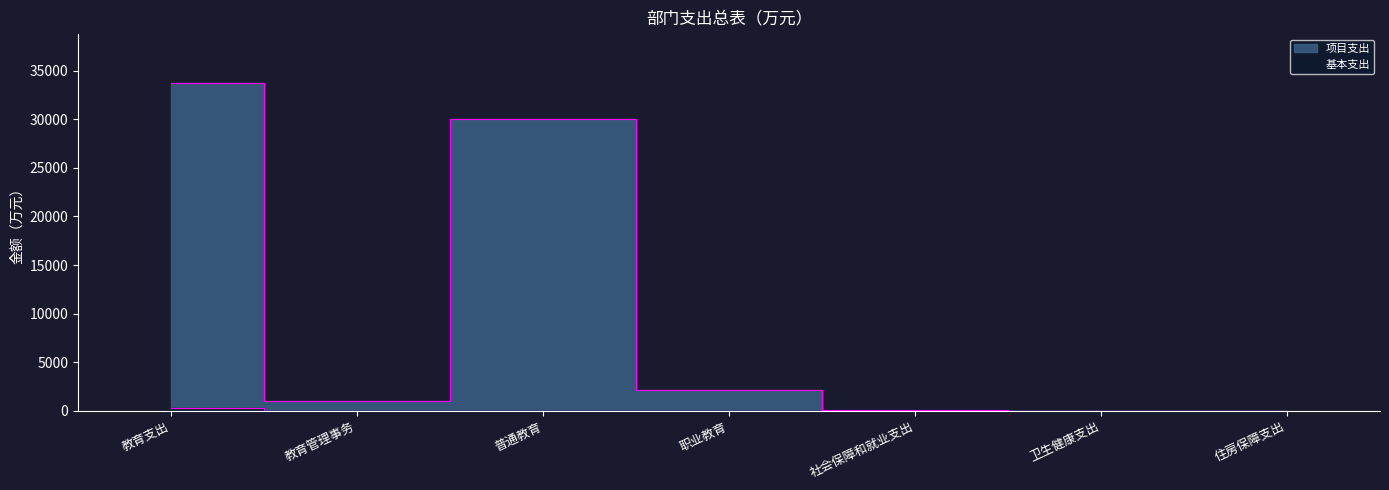

What is the label of the 5th point from the left?

社会保障和就业支出